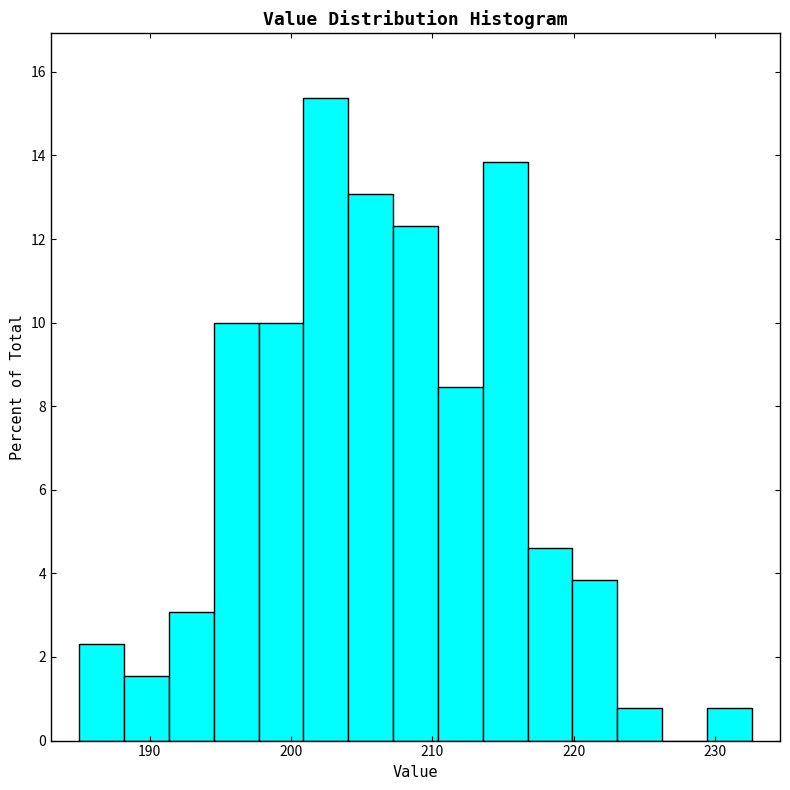

Around what value on the x-axis is the tallest bar? Give the approximate position of its centre, as read against the axis.

202